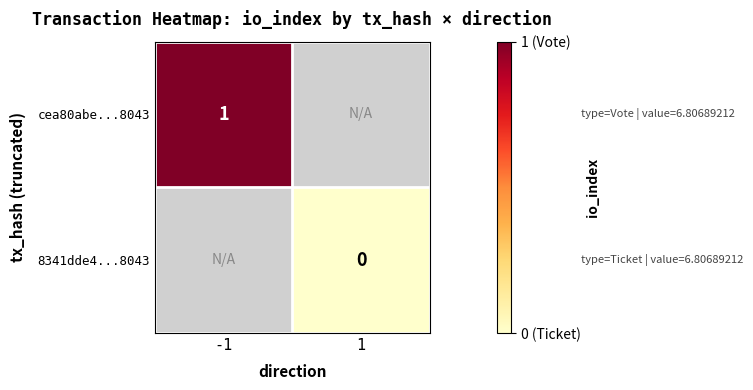

The cea80abe...8043 series shows 1 at -1. True or false?

True